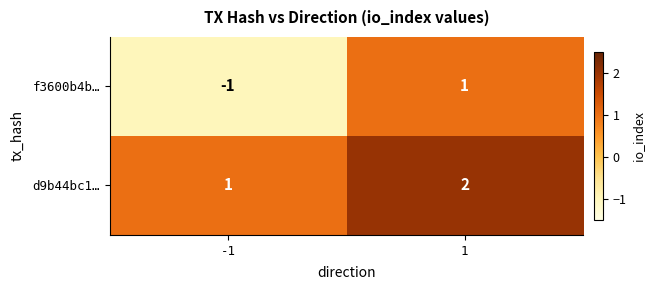

Rank the series by their average value, from highest to lowest.

d9b44bc1…, f3600b4b…